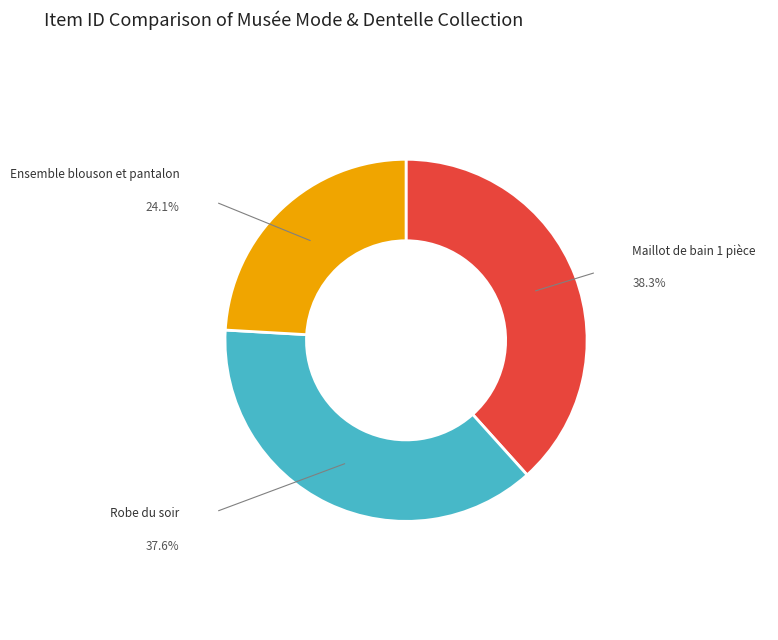

True or false: Robe du soir accounts for 38% of the total.

True